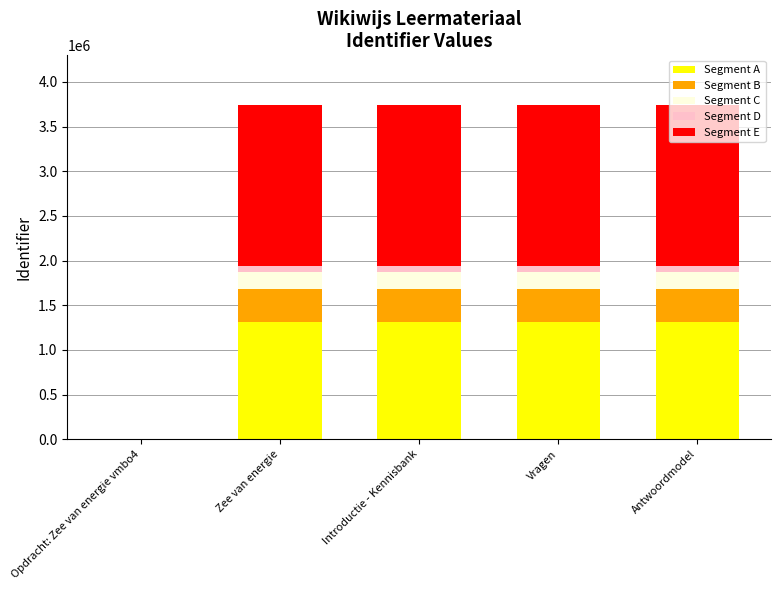

Count the number of categories in the chart.

5